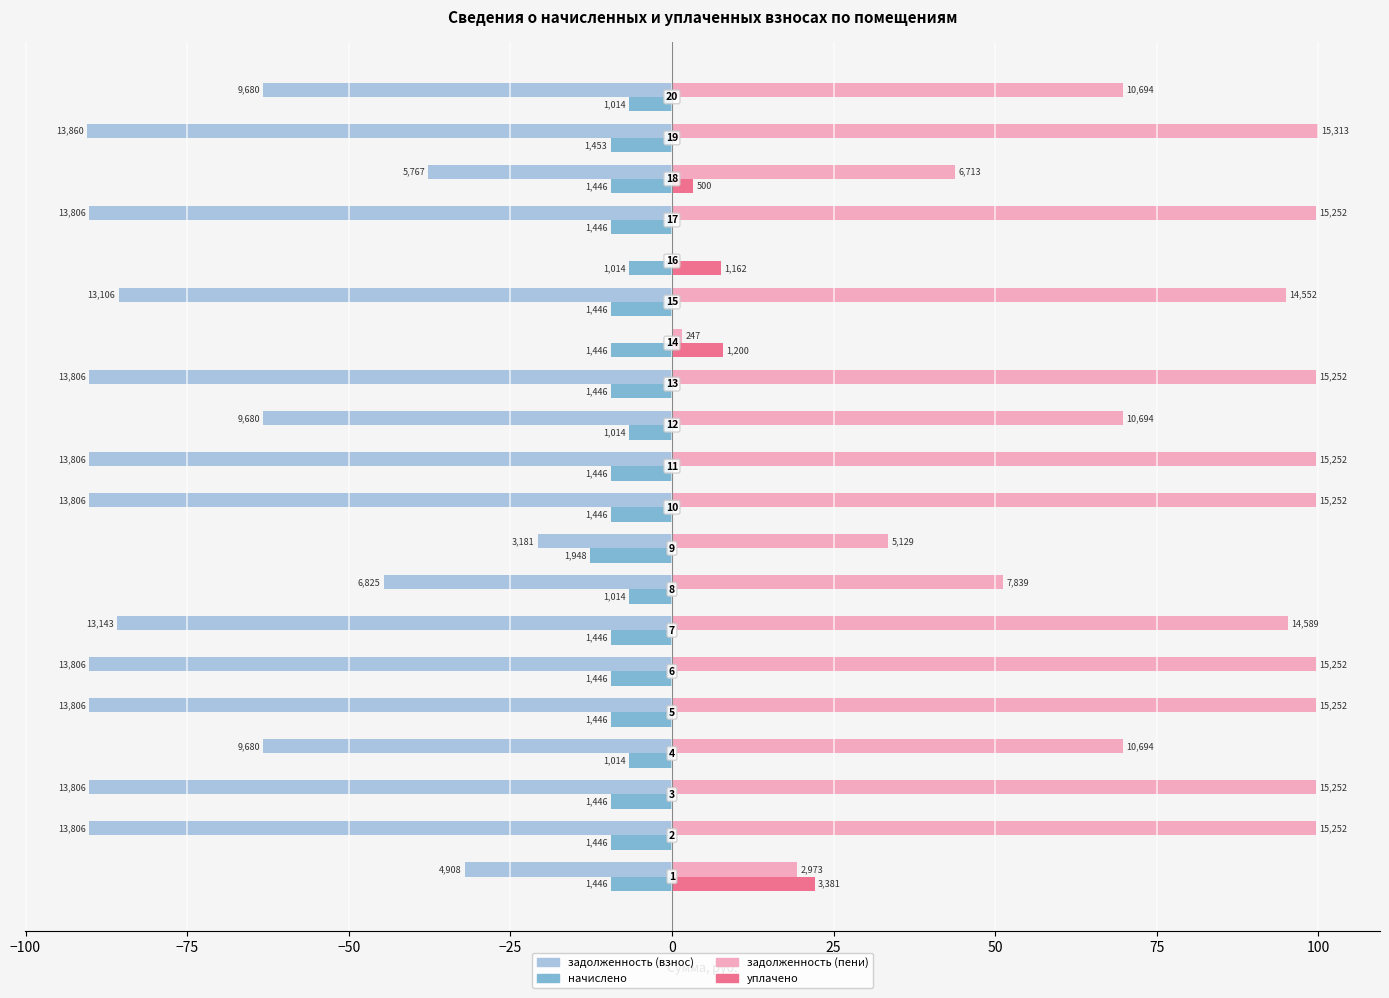

What are all the series names shown in the legend?

задолженность (взнос), начислено, задолженность (пени), уплачено